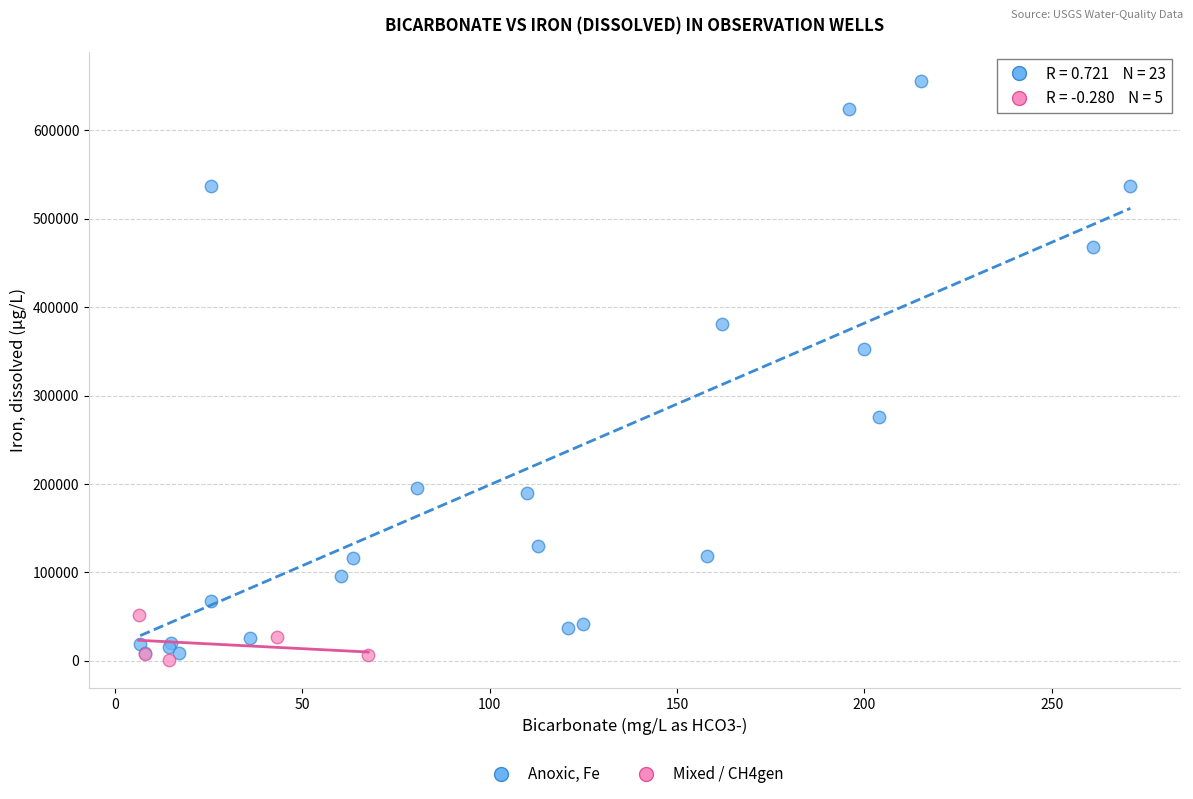

What are all the series names shown in the legend?

Anoxic, Fe, Mixed / CH4gen